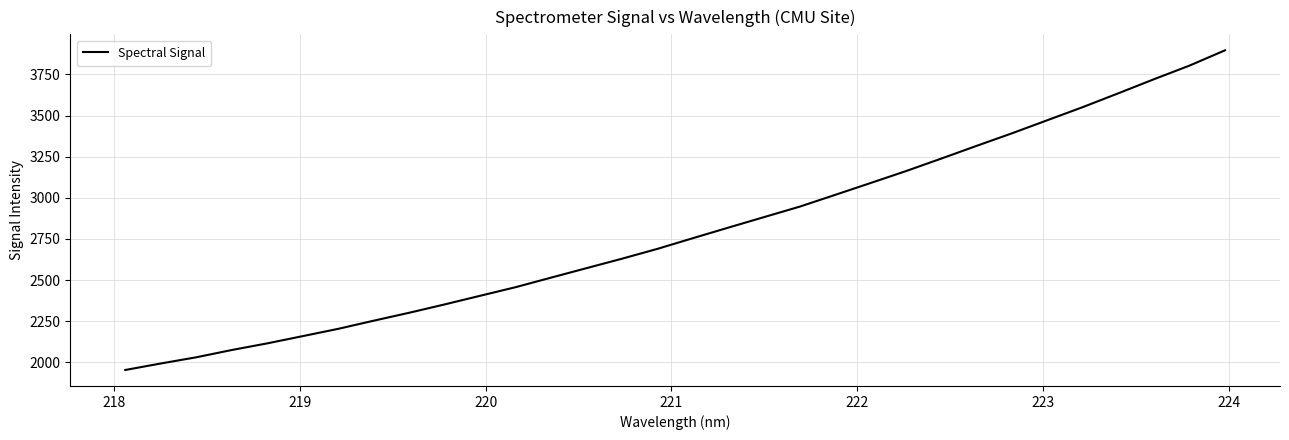

What is the maximum value shown in the chart?

3896.6